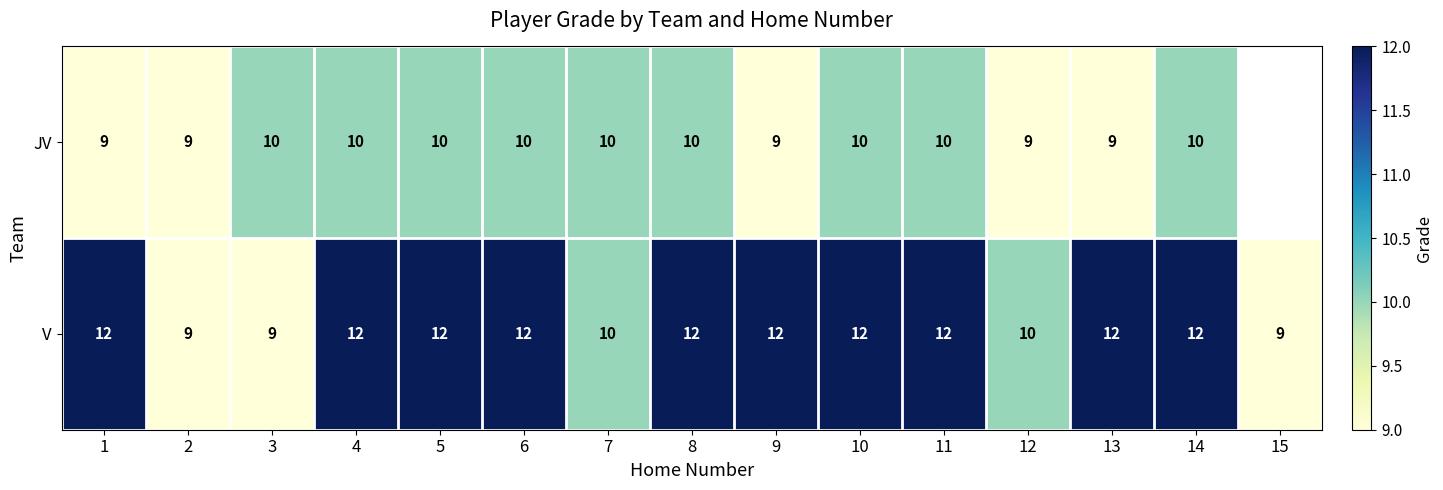

Between 4 and 8, which is larger?

4